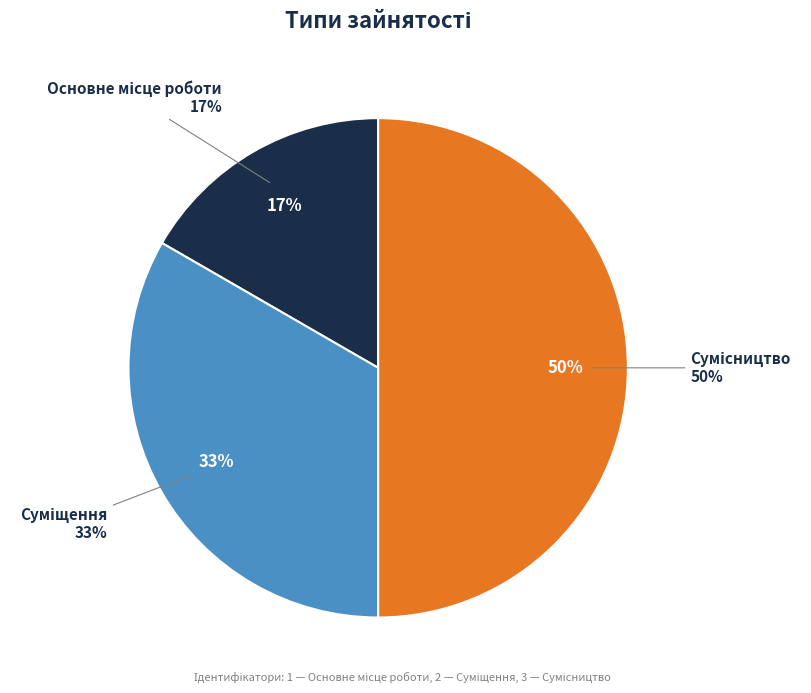

The Суміщення slice represents 33% of the pie. True or false?

True